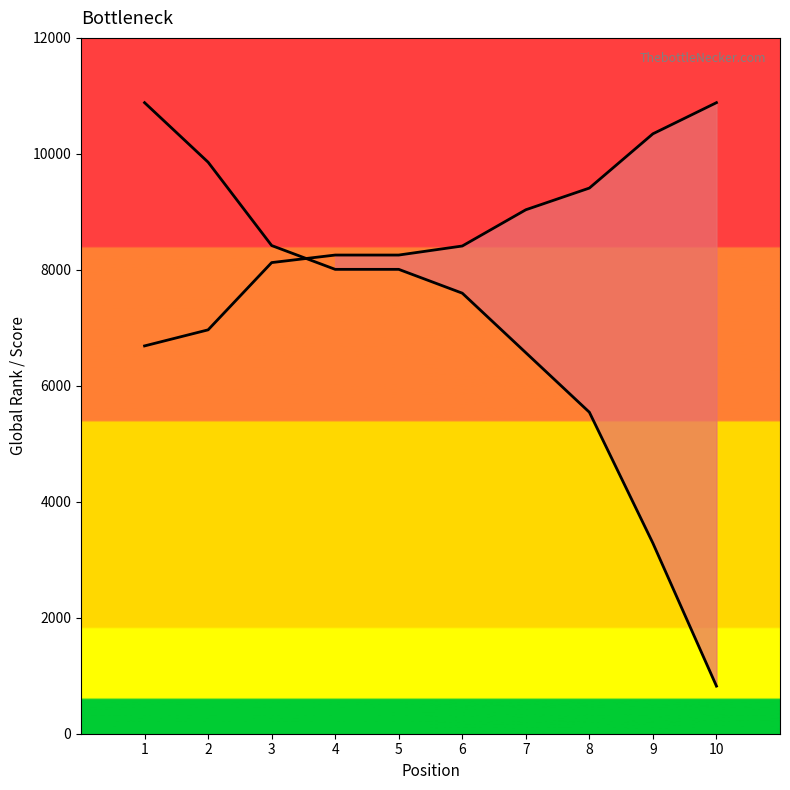

What is the minimum value for Global Score (scaled)?

821.4